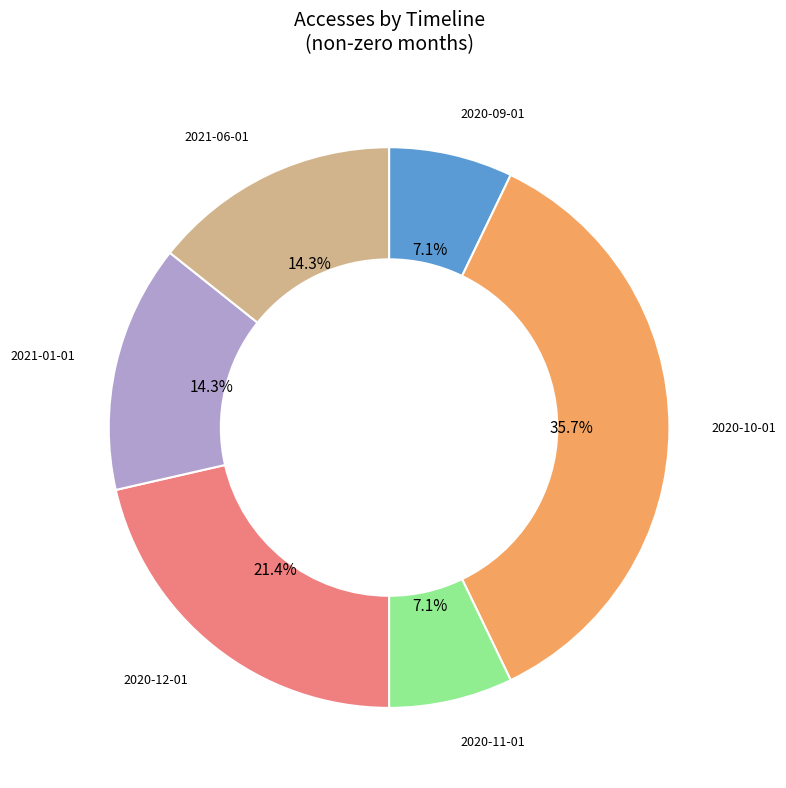

Is there a majority slice in this chart?

No